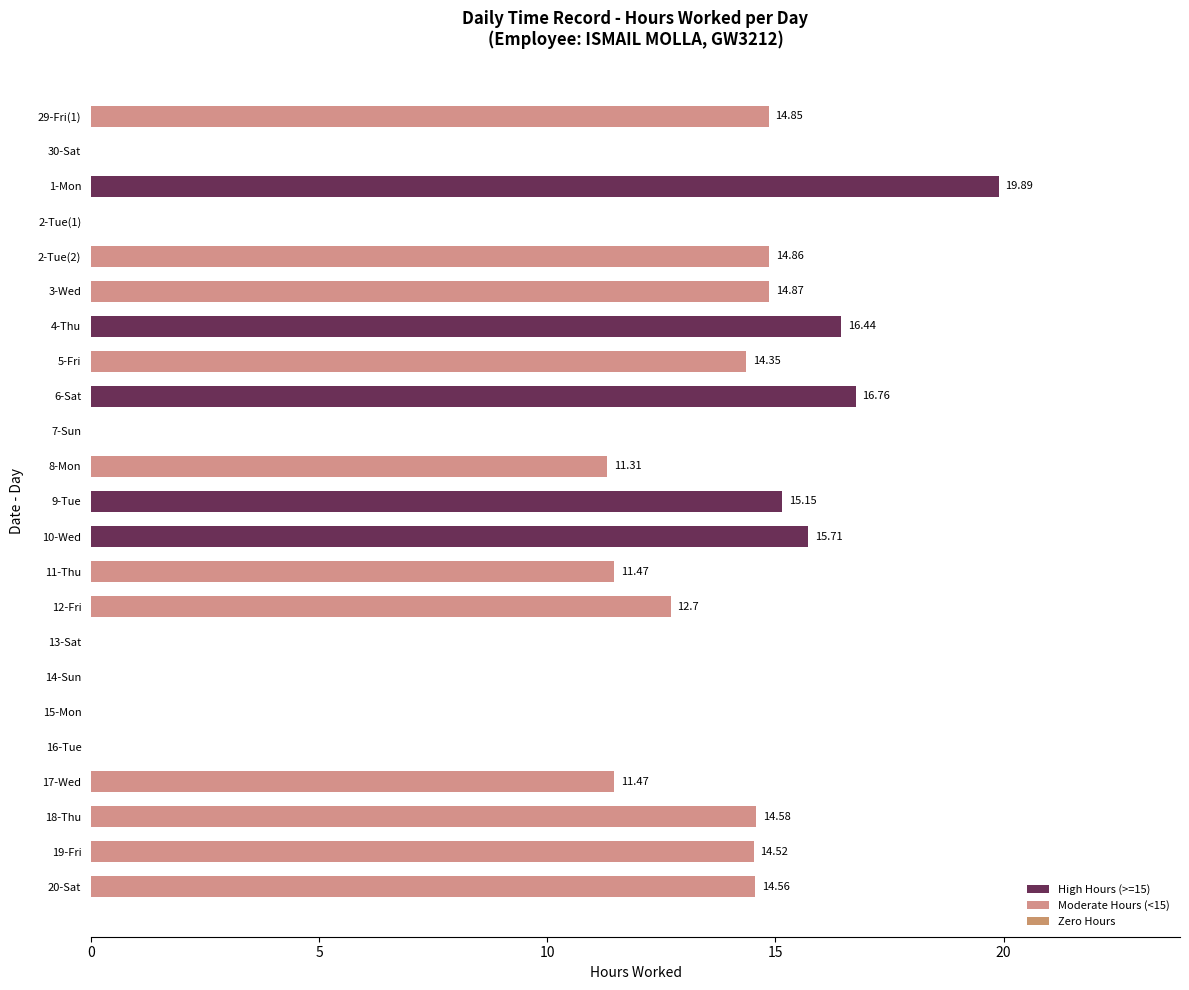

How many series are shown in this chart?

1